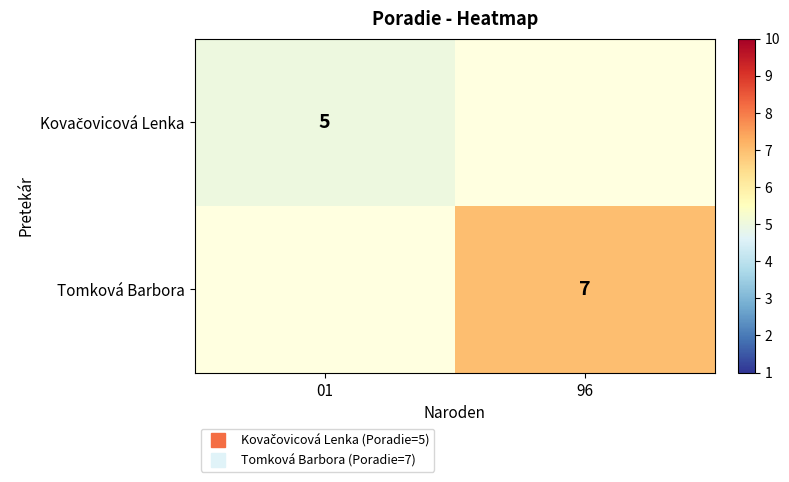

What is the maximum value shown in the chart?

7.0